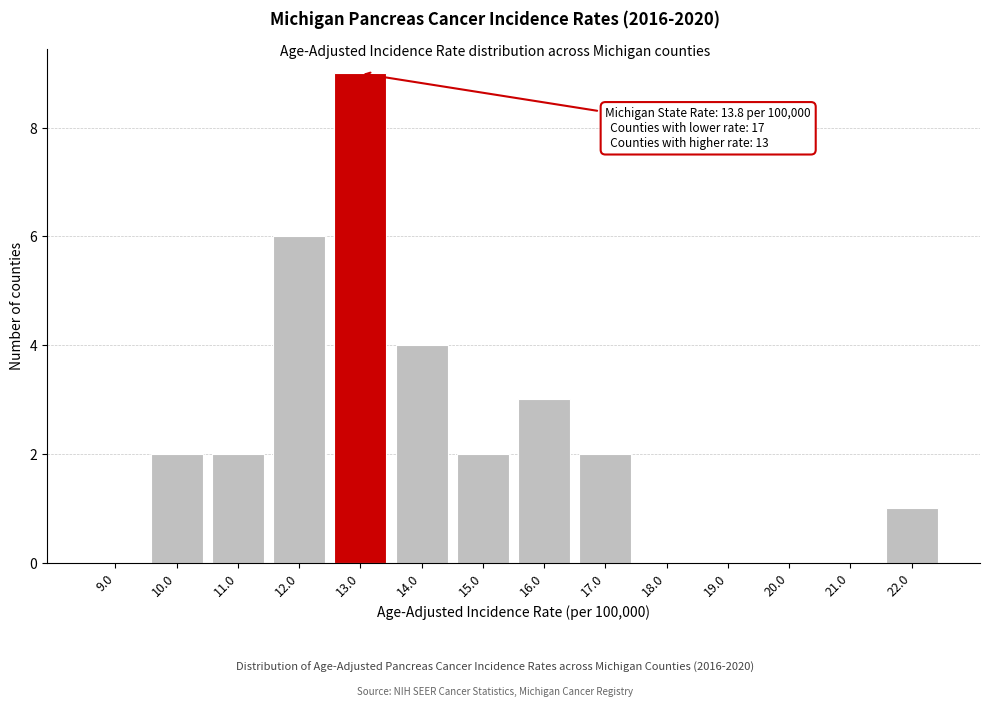

Reading right to left, extract all data points from this chart.

22.0=1	21.0=0	20.0=0	19.0=0	18.0=0	17.0=2	16.0=3	15.0=2	14.0=4	13.0=9	12.0=6	11.0=2	10.0=2	9.0=0